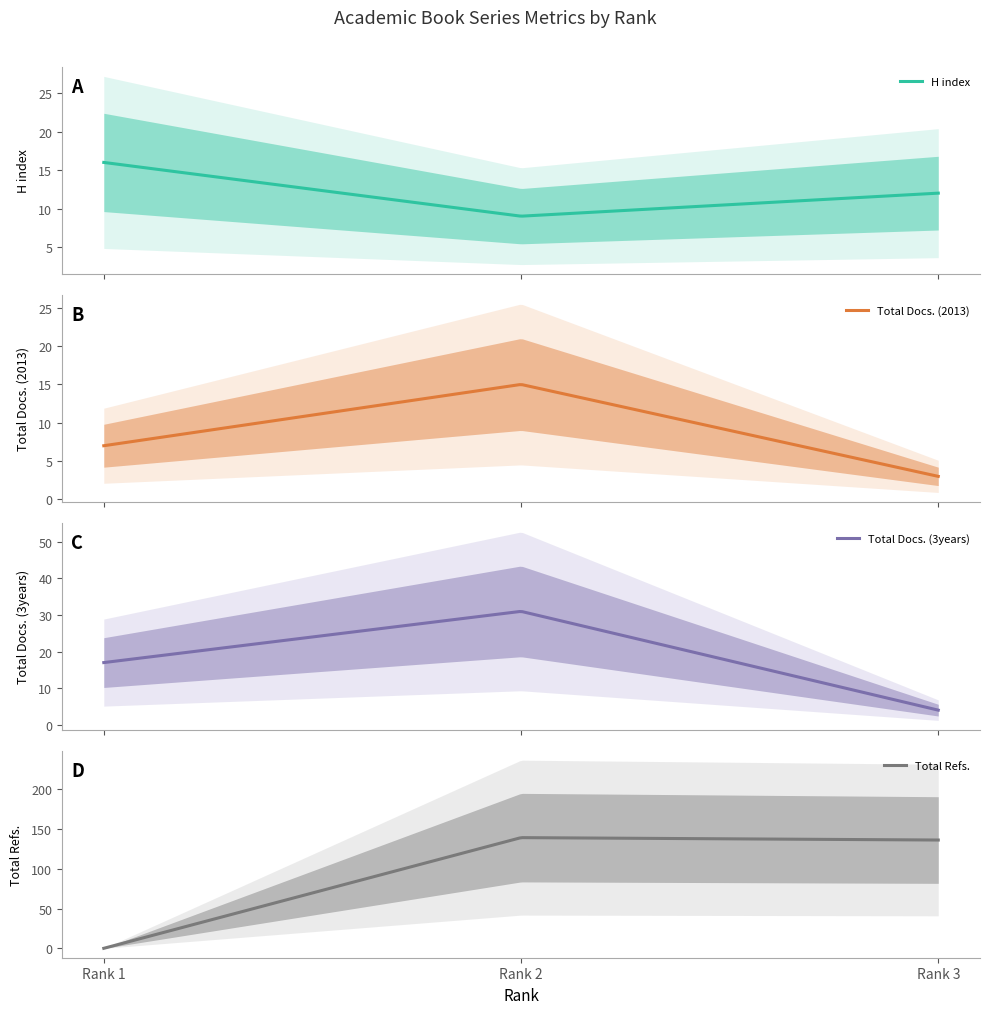

The value of Total Refs. at Rank 1 is 78. True or false?

False